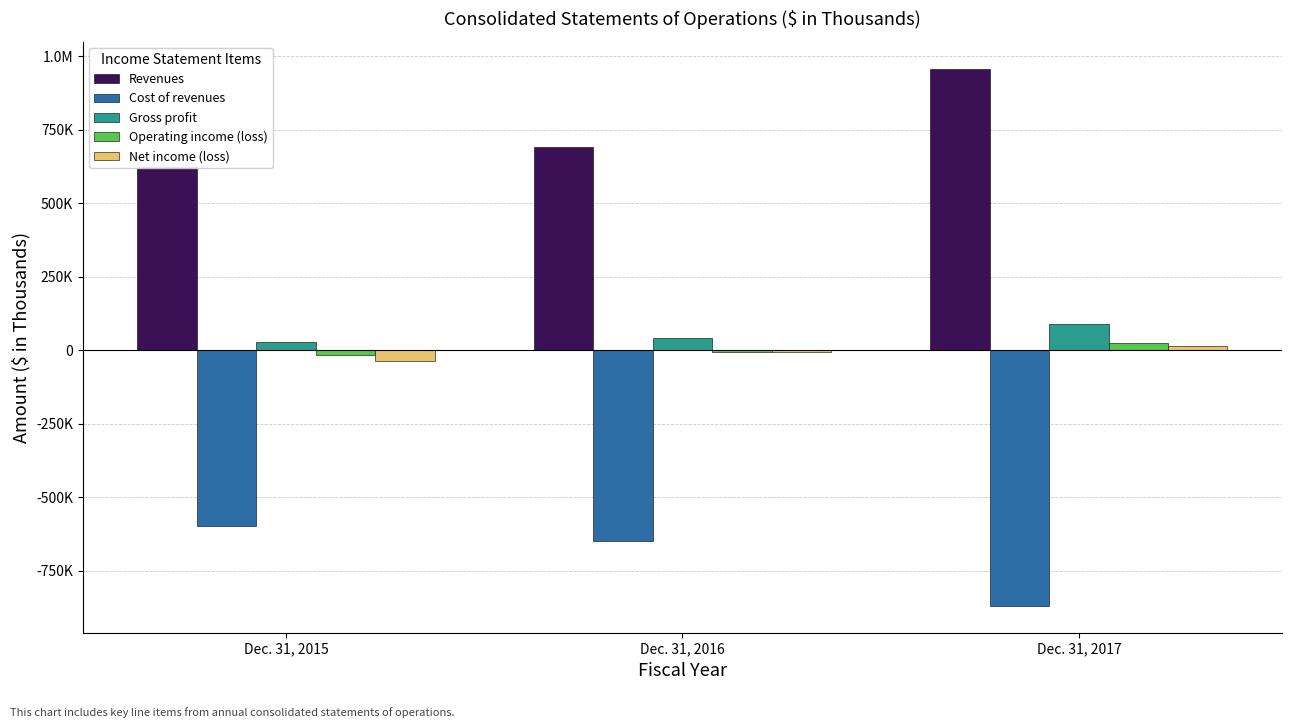

What is the difference between the highest and lowest values at Dec. 31, 2015?

1219539